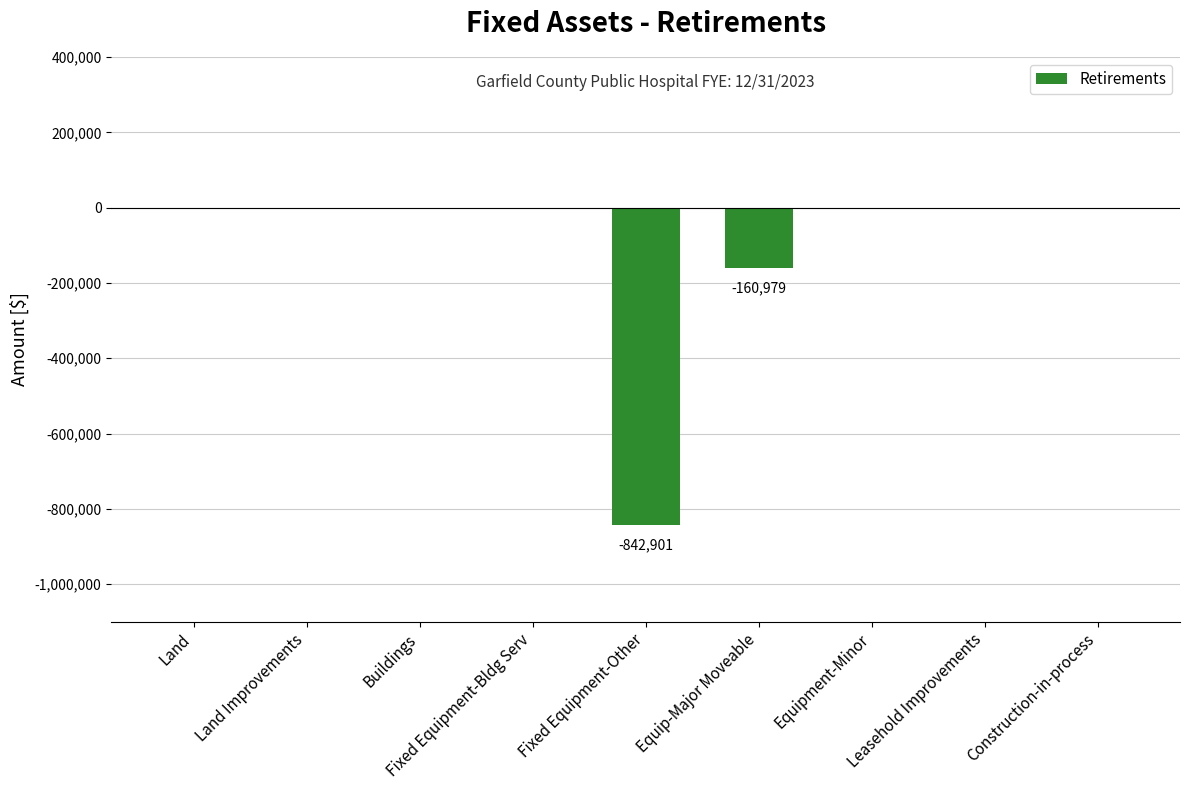

Are the bars horizontal?

No